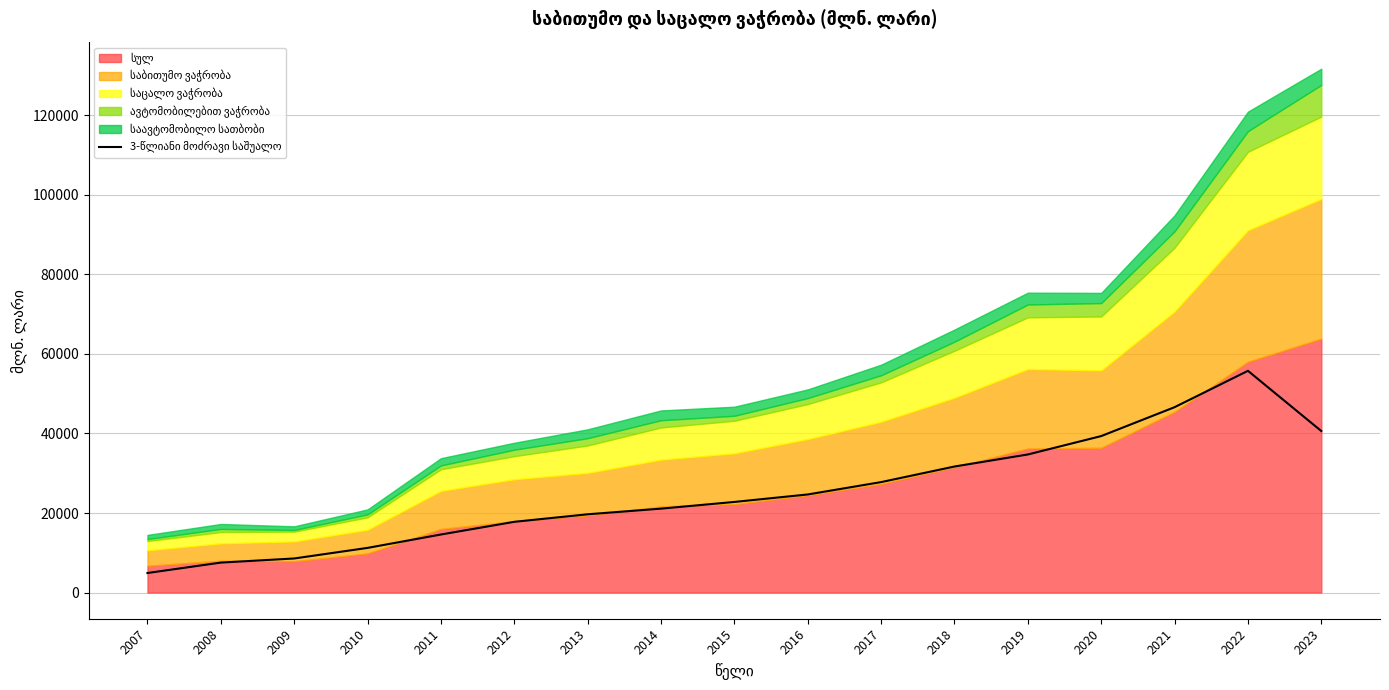

At which category does the chart reach its minimum across all series?

2007